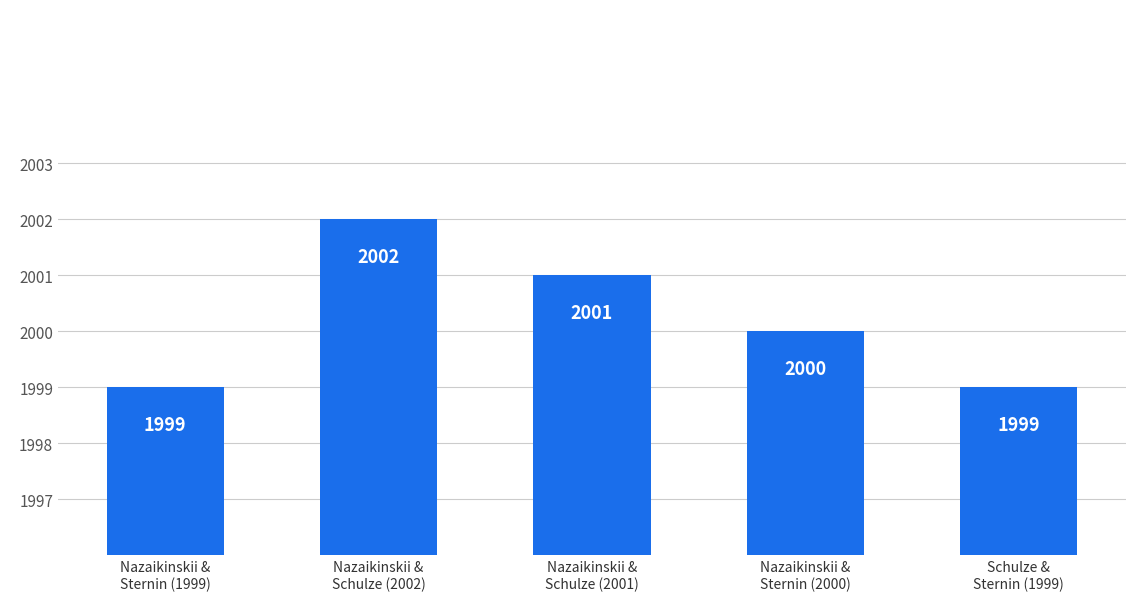

At which label is the value closest to 2000?

Nazaikinskii &
Sternin (2000)